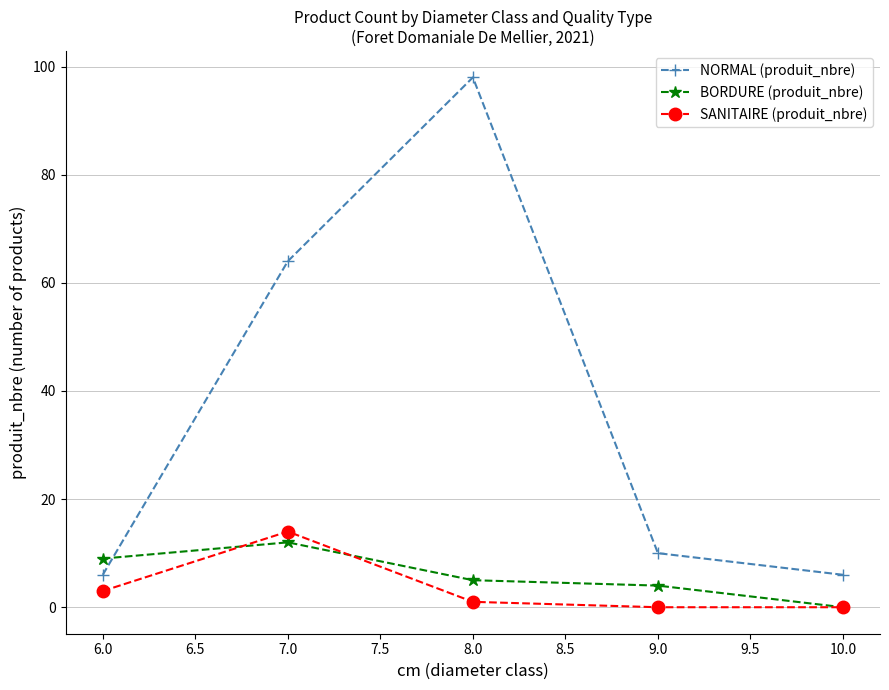

What is the label of the 2nd point from the right?

9.0